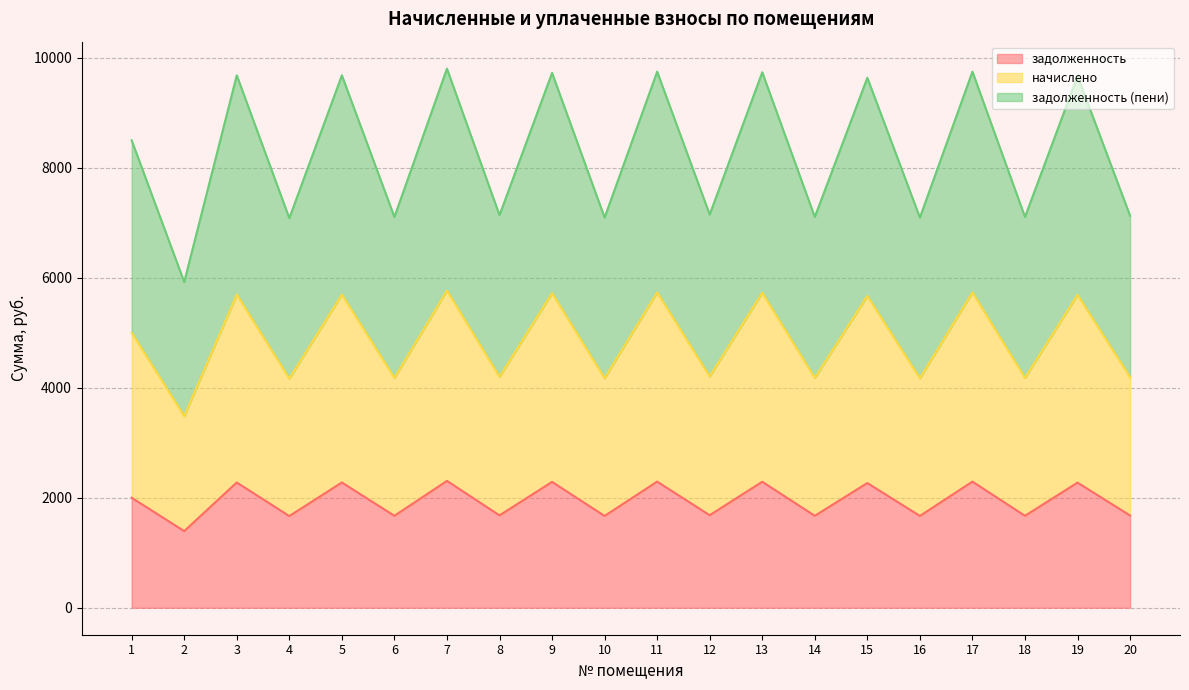

What are all the series names shown in the legend?

задолженность, начислено, задолженность (пени)